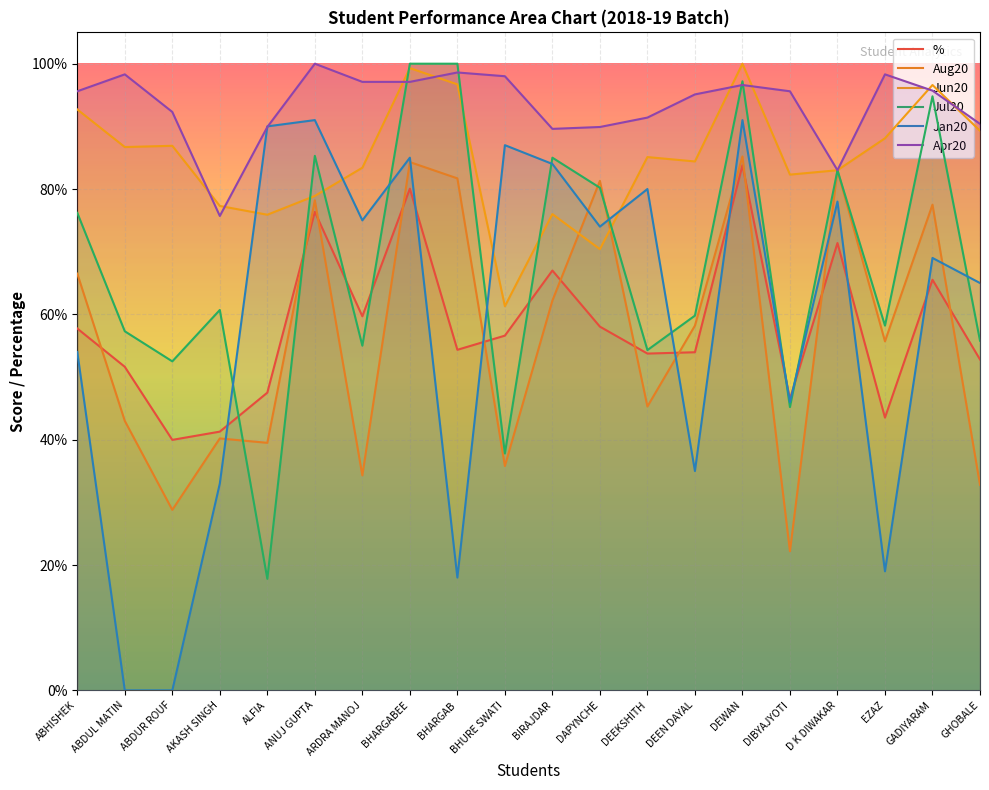

Rank the series at EZAZ from lowest to highest value.

Jan20, %, Aug20, Jul20, Jun20, Apr20